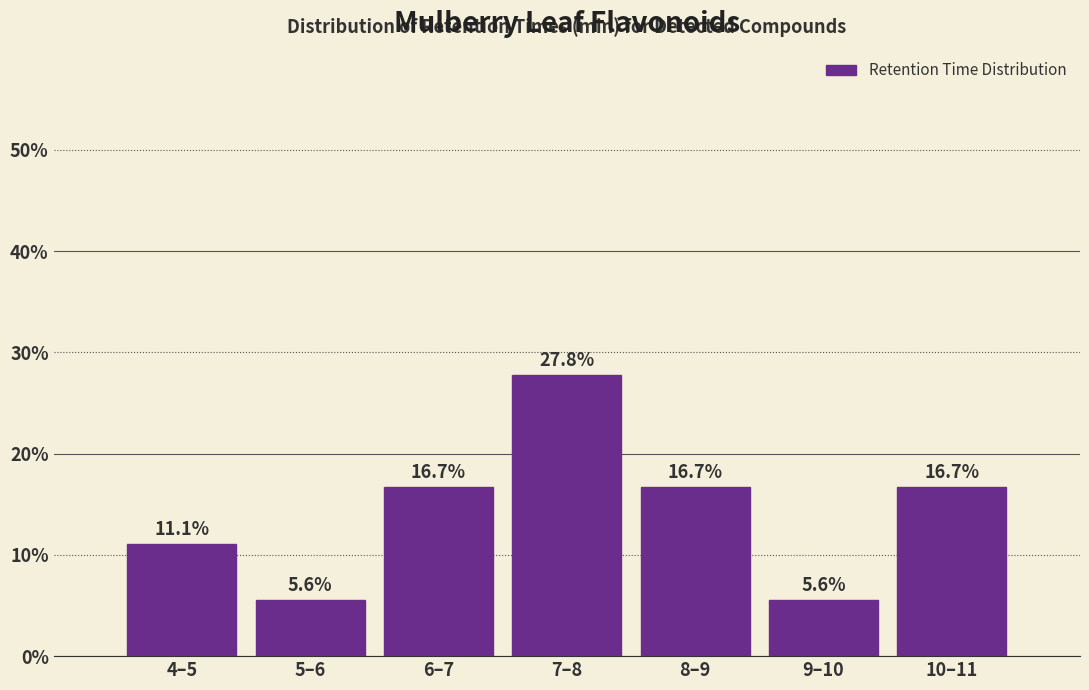

Reading left to right, transcribe all the data shown in this chart.

11.1	5.6	16.7	27.8	16.7	5.6	16.7